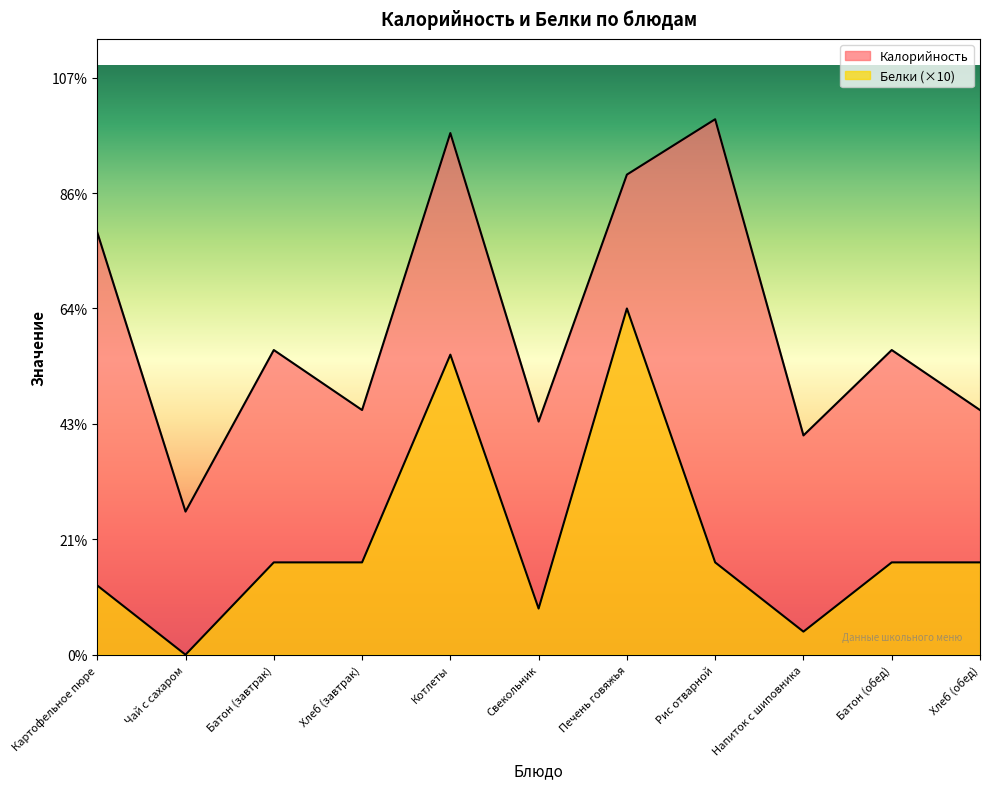

What is the difference between the maximum and minimum values in the Белки series?

150